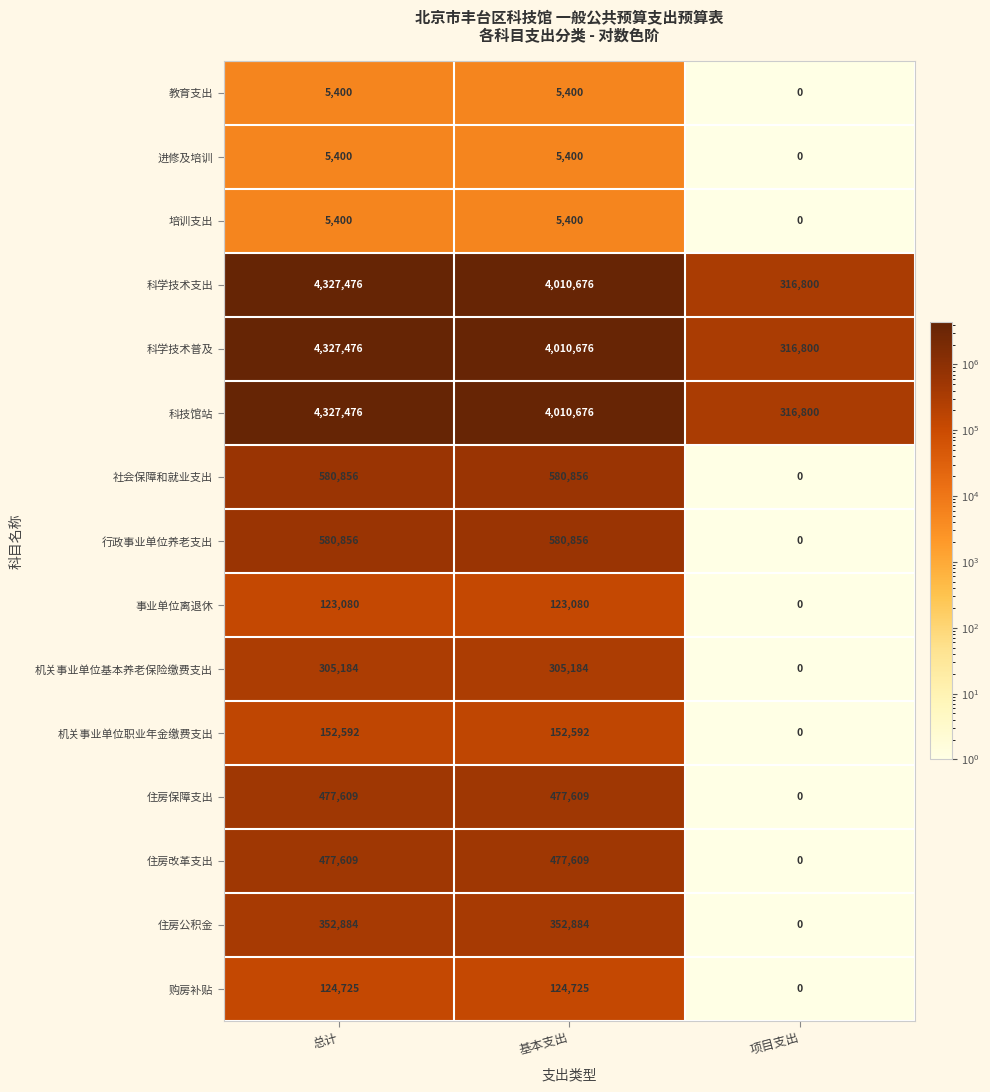

What is the highest value of the 机关事业单位基本养老保险缴费支出 series?

305184